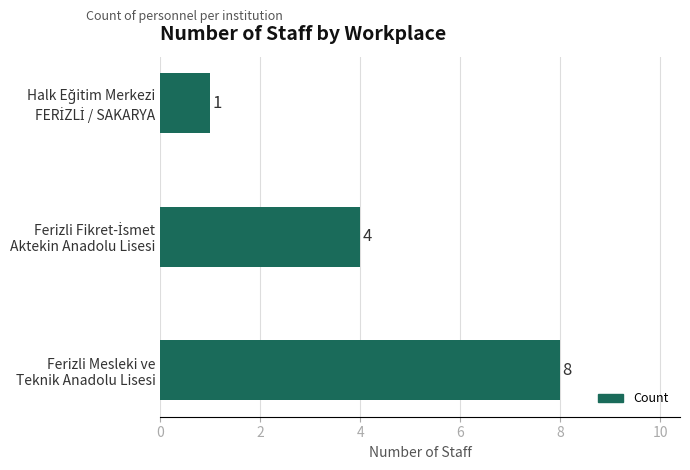

How many values are between 1 and 8?

3